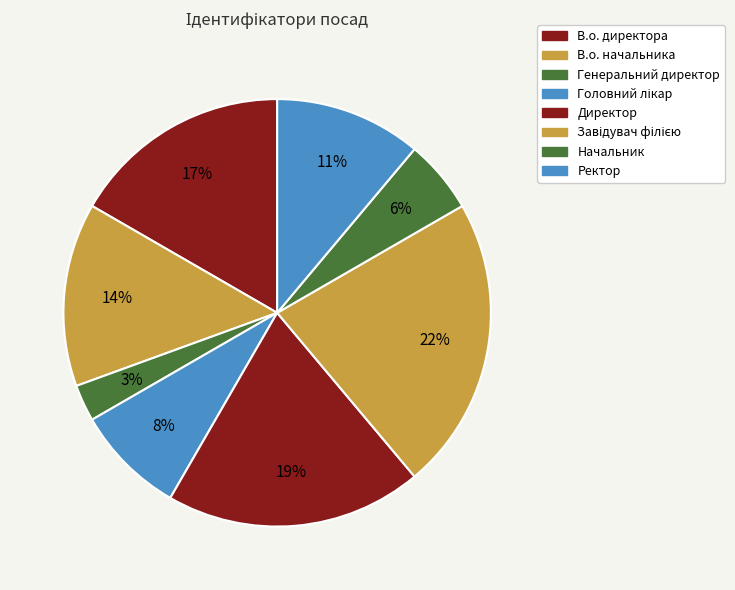

Count the number of slices in the pie.

8